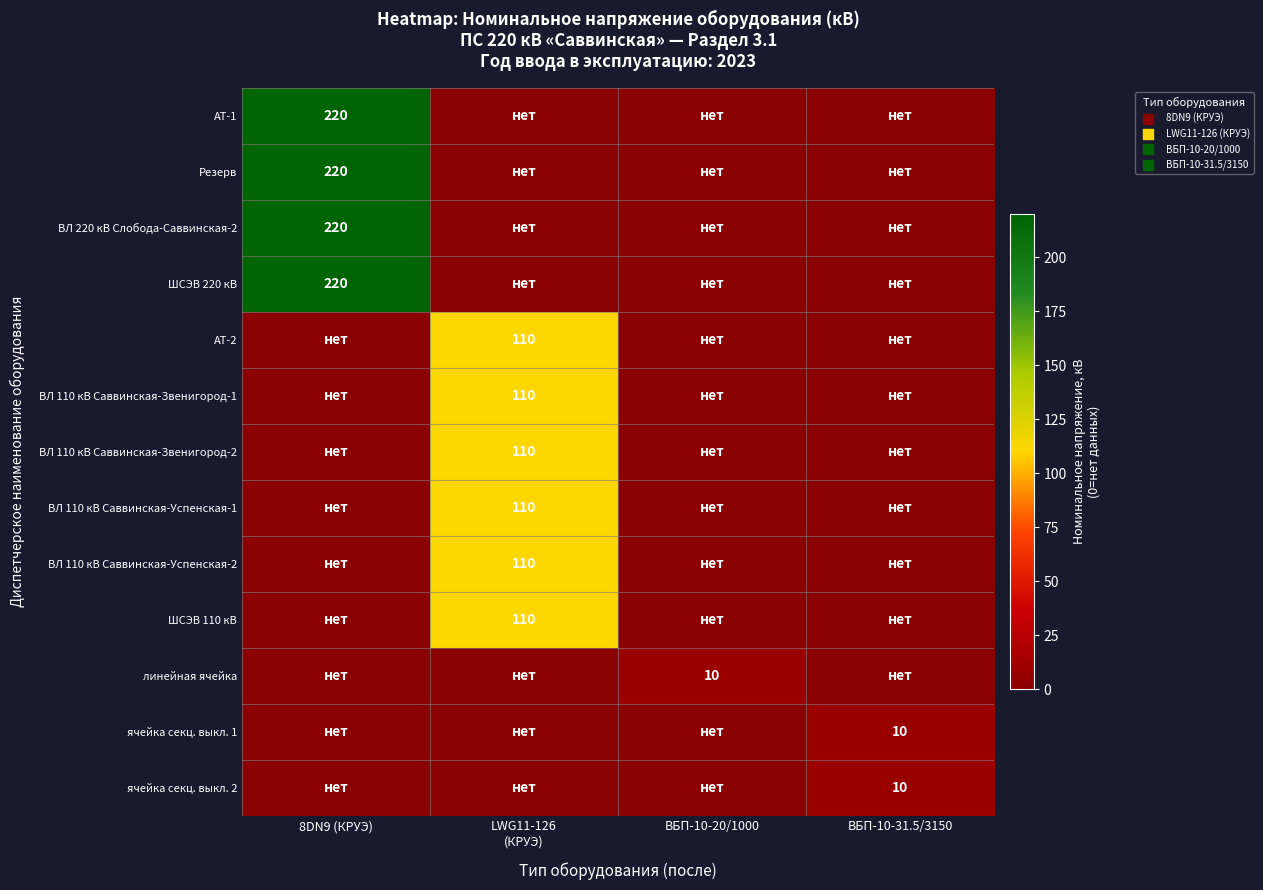

What is the spread (max minus min) of values at 8DN9 (КРУЭ)?

220